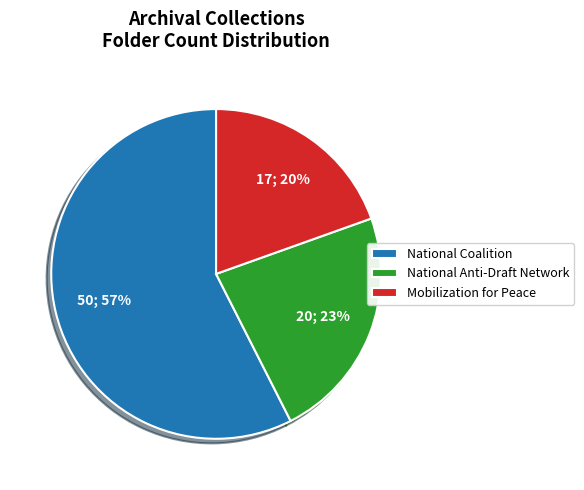

Approximately how many times larger is the value at National Coalition compared to Mobilization for Peace?

2.9